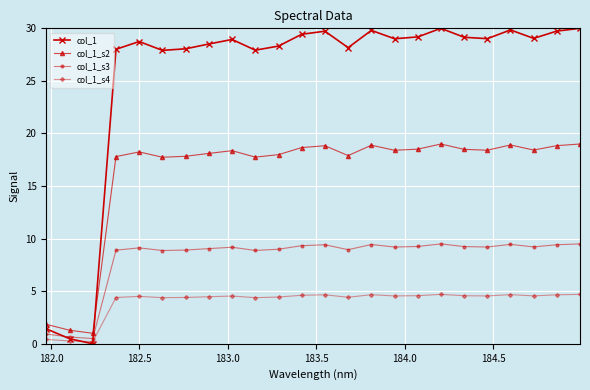

Which series has the widest spread of values?

col_1